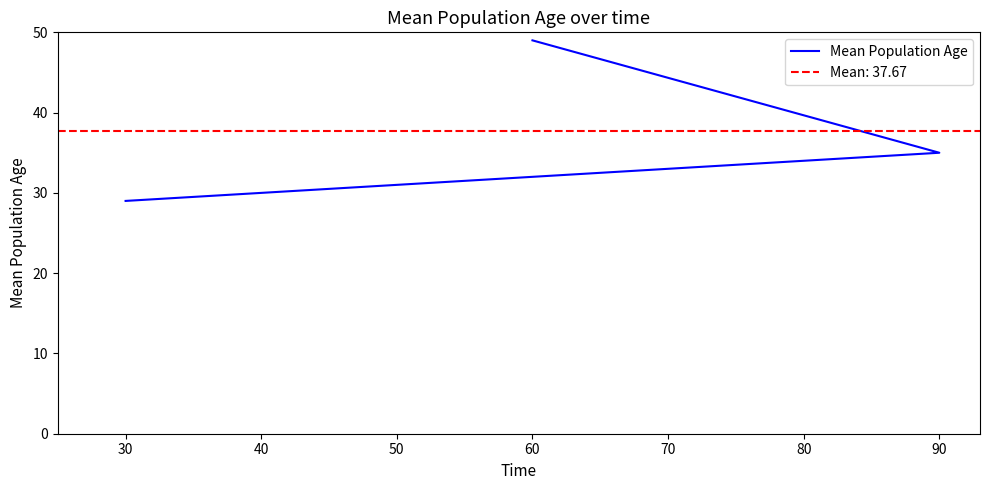

How many values are between 29 and 49?

3